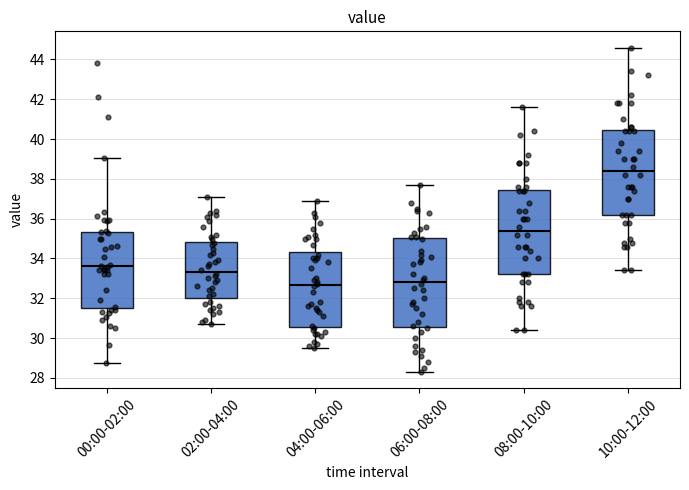

Where is the upper edge of the box for 04:00-06:00 on the y-axis? The values are not printed on the chart, so give them approximately, as read against the axis.

34.4